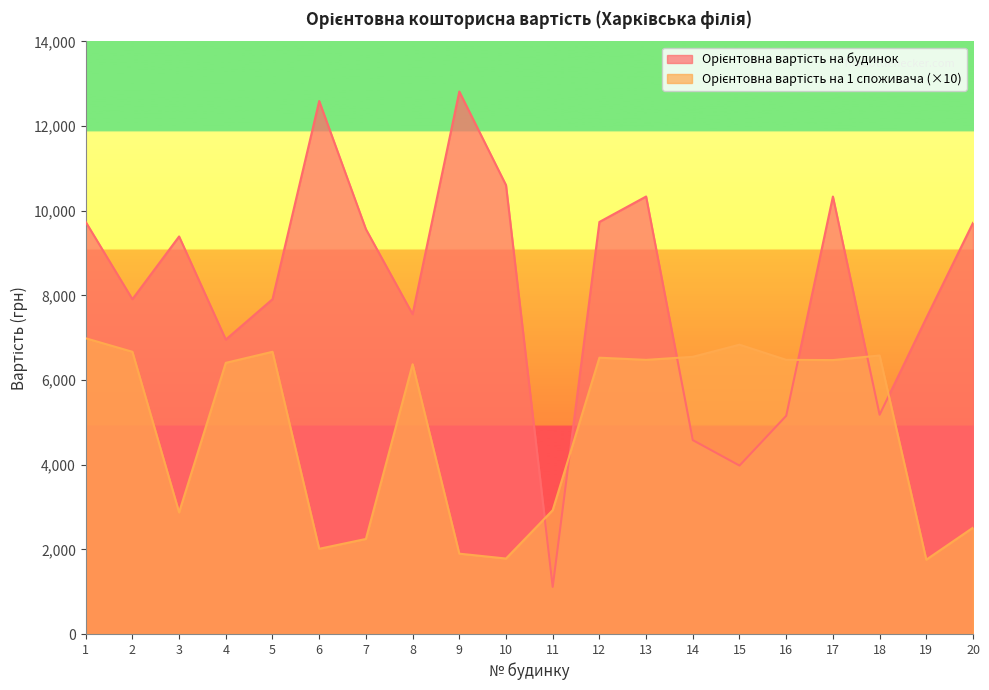

The value of Орієнтовна вартість на будинок at 8 is 7556.9. True or false?

True